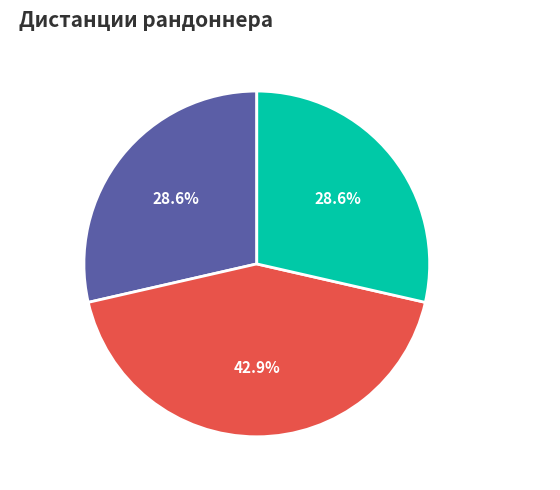

Does any single category account for the majority?

No